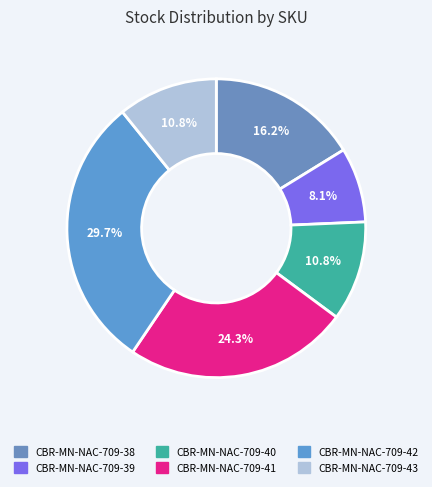

Count the number of slices in the pie.

6